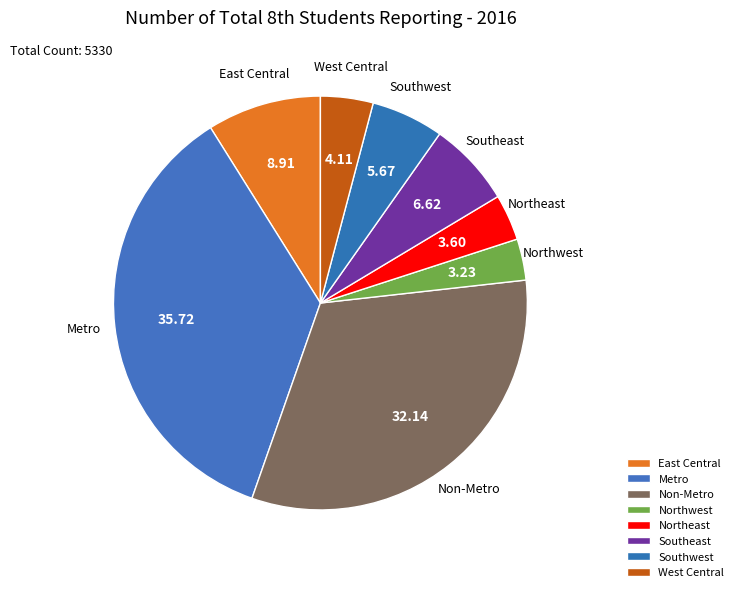

Is it true that East Central is 23% of the pie?

False